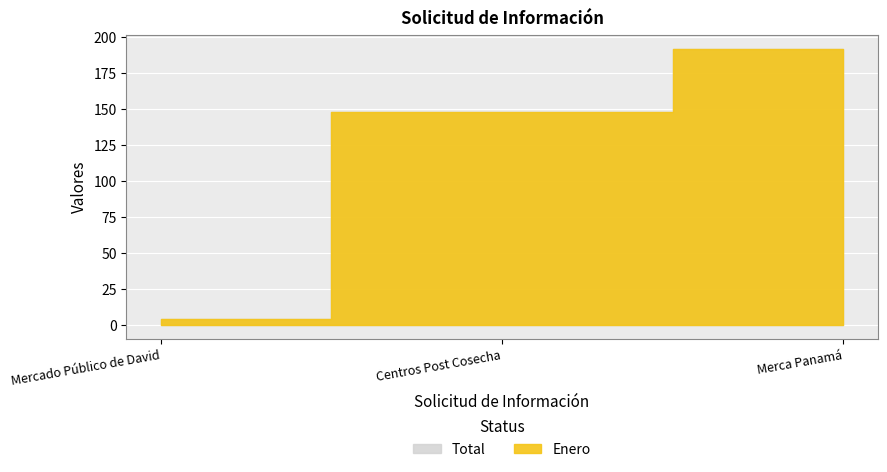

At which label is Enero closest to 98?

Centros Post Cosecha